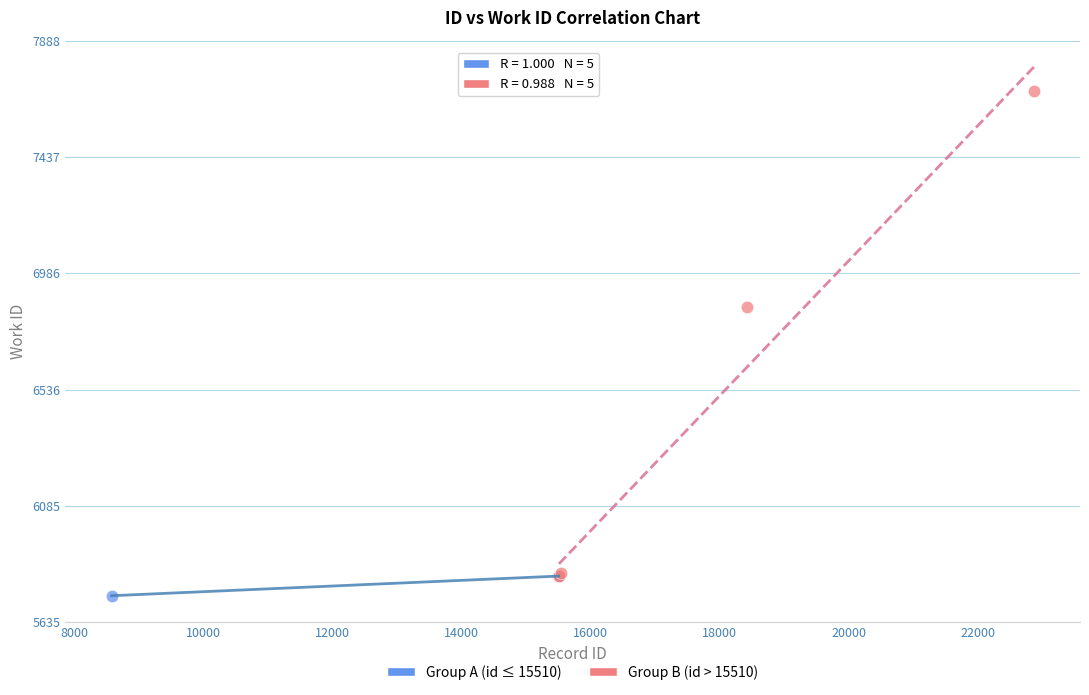

Which series reaches the maximum Y coordinate?

Group B (id > 15510)